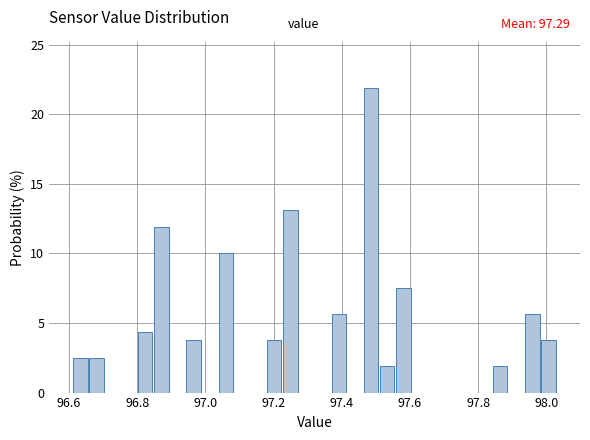

Read against the x-axis, roughly where is the centre of the tallest bar?

97.48